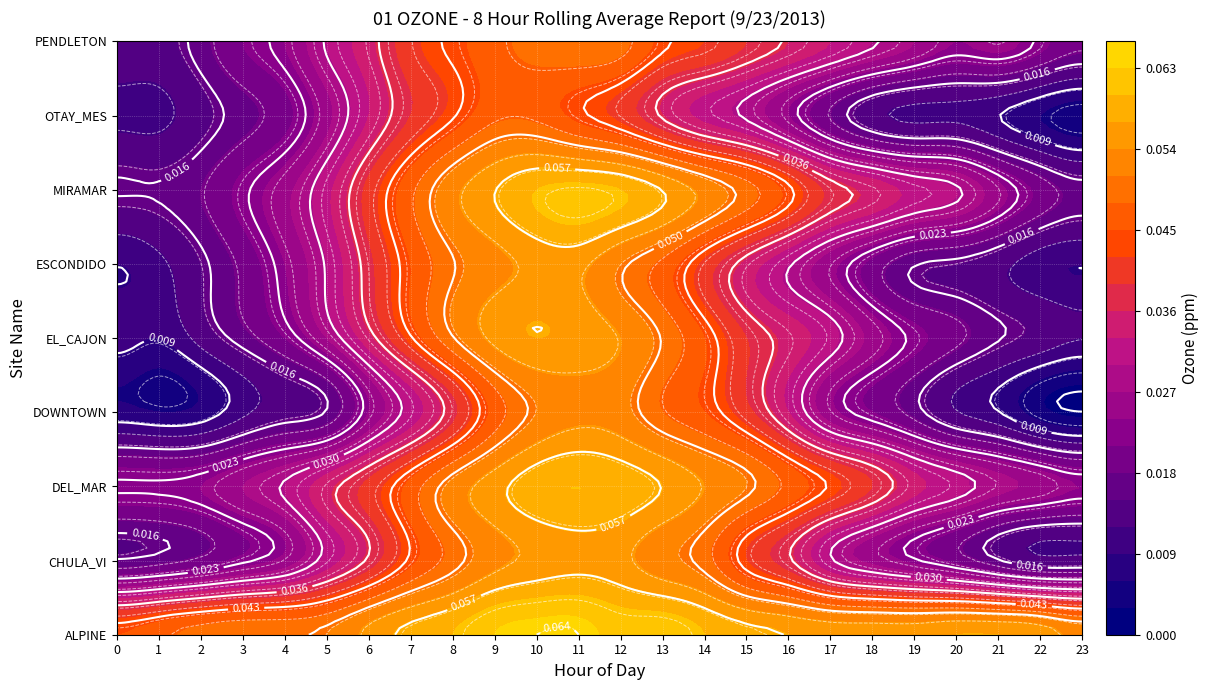

List the series in order of their peak value, lowest first.

OTAY_MES, PENDLETON, DOWNTOWN, ESCONDIDO, CHULA_VI, EL_CAJON, DEL_MAR, MIRAMAR, ALPINE